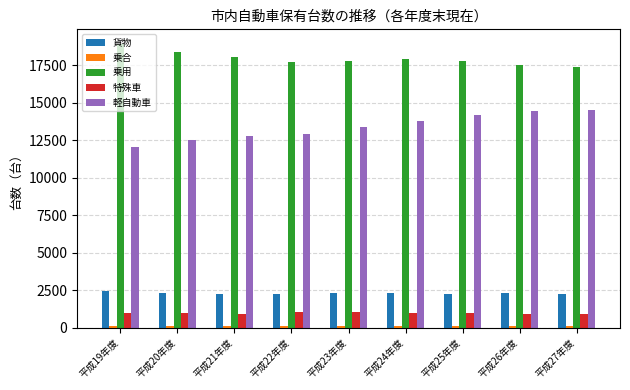

How many bars are there in total?

45